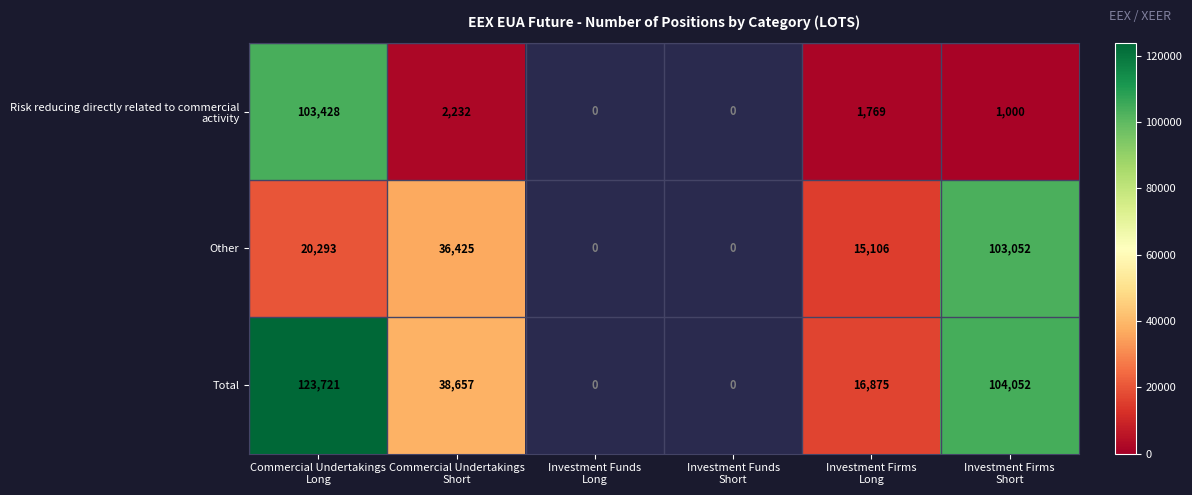

Is the value of Risk reducing directly related to commercial activity at Investment Funds Short greater than the value of Total at Investment Firms Short?

No